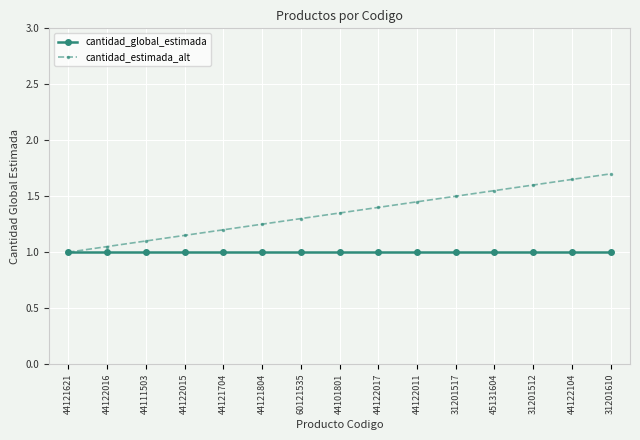

What is the value of the cantidad_estimada_alt point at the 15th from the left?

1.7